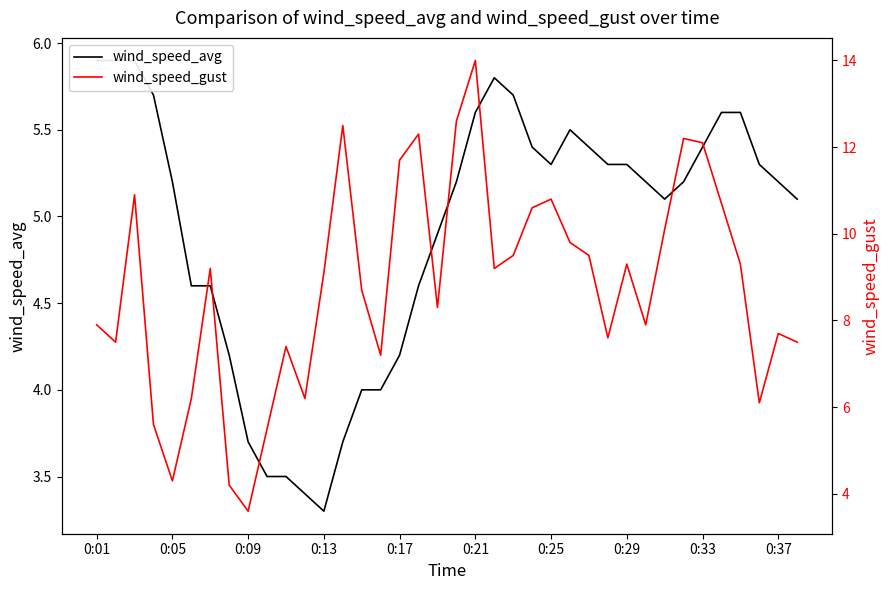

Rank the series at 0:01 from highest to lowest value.

wind_speed_gust, wind_speed_avg